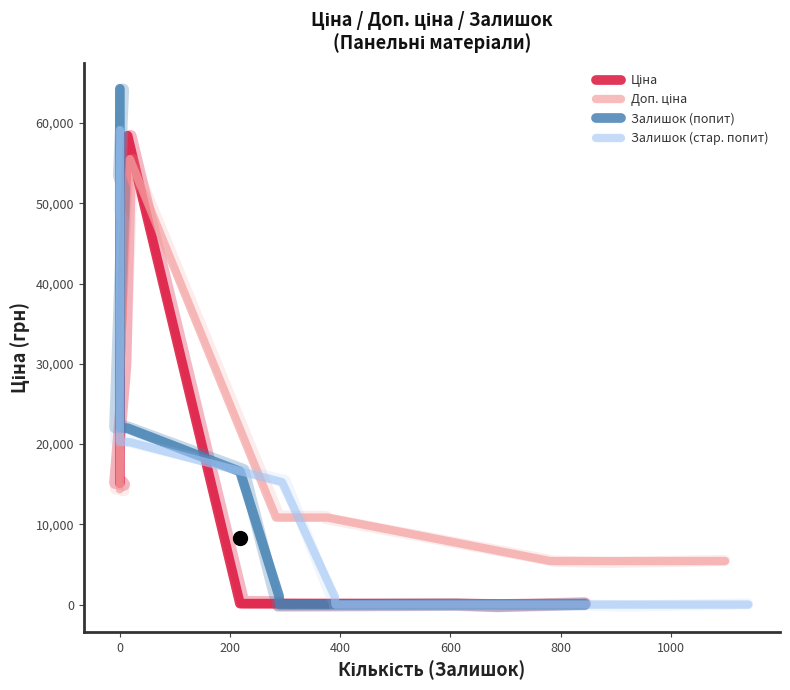

At how many categories does at least one series exceed 6136?

11